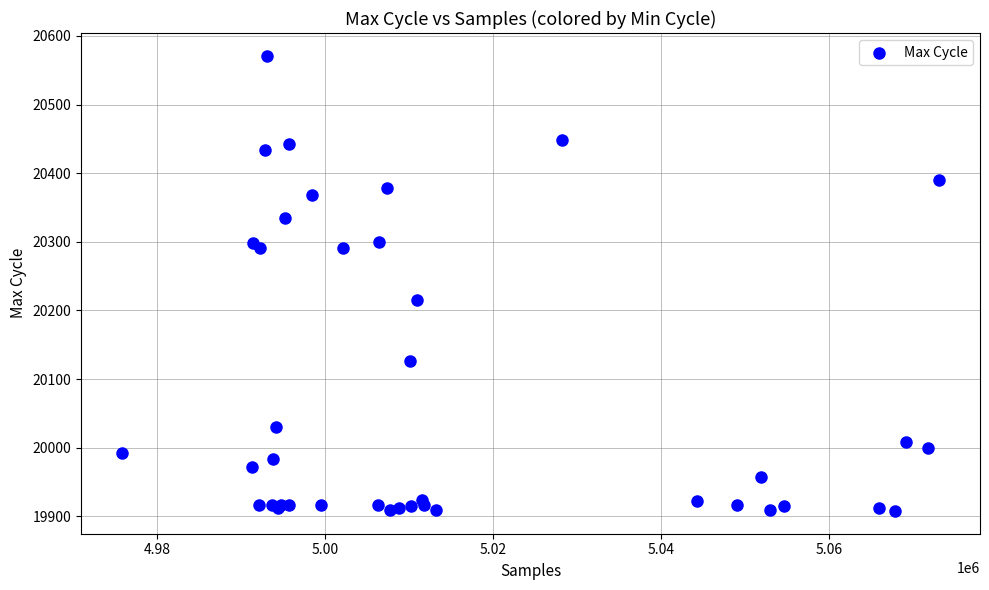

What Y value in the scatter plot is closest to 20239?

20215